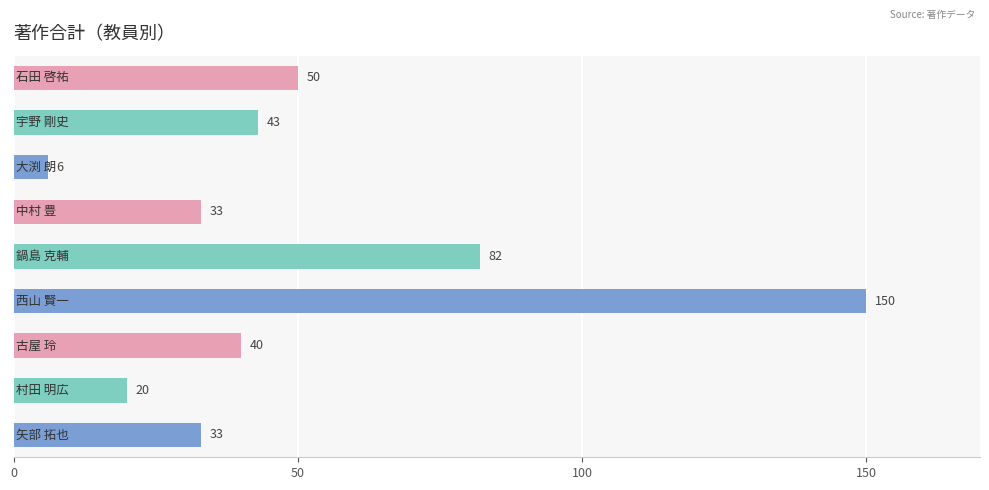

What is the sum of all values?

457